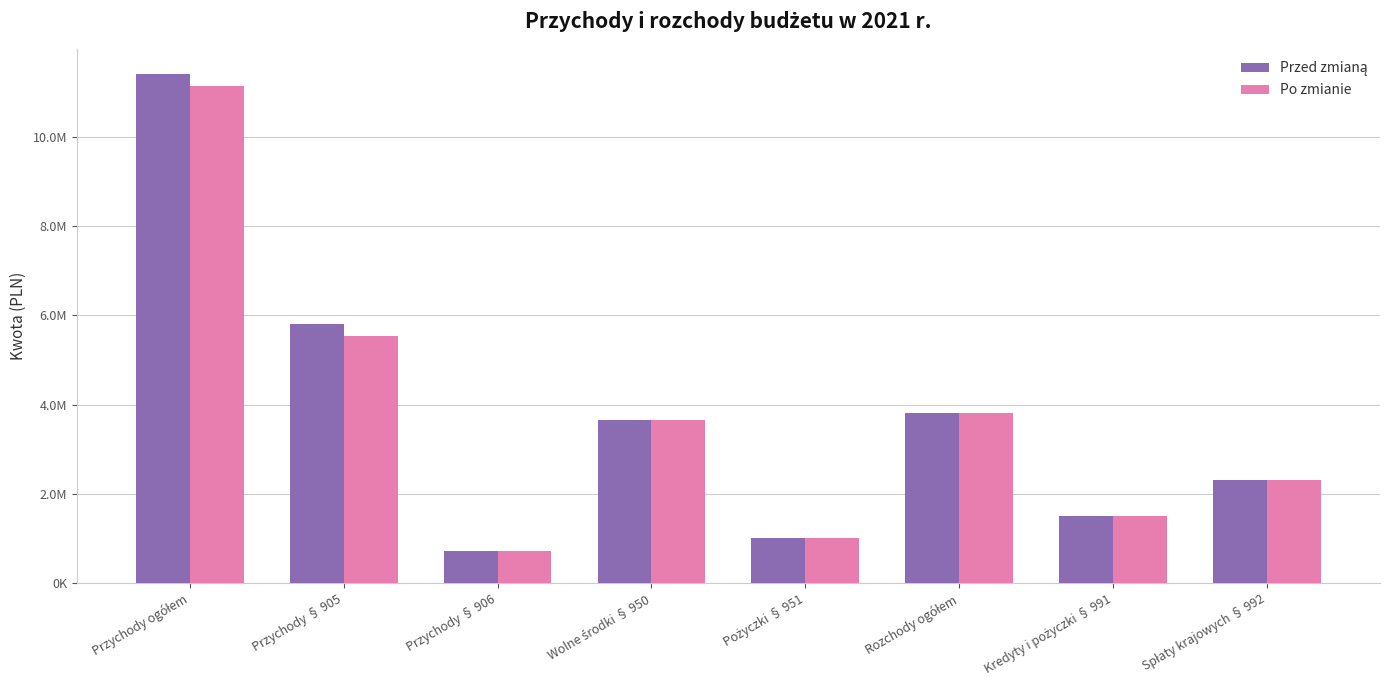

True or false: Po zmianie has a value of 5976933.4 at Wolne środki § 950.

False